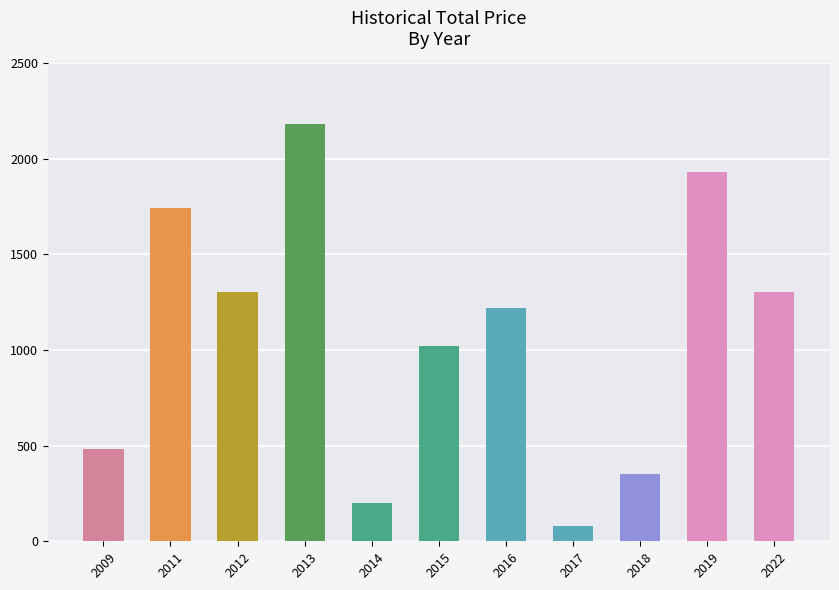

Reading left to right, transcribe all the data shown in this chart.

480	1740	1300	2180	200	1020	1220	80	350	1930	1300